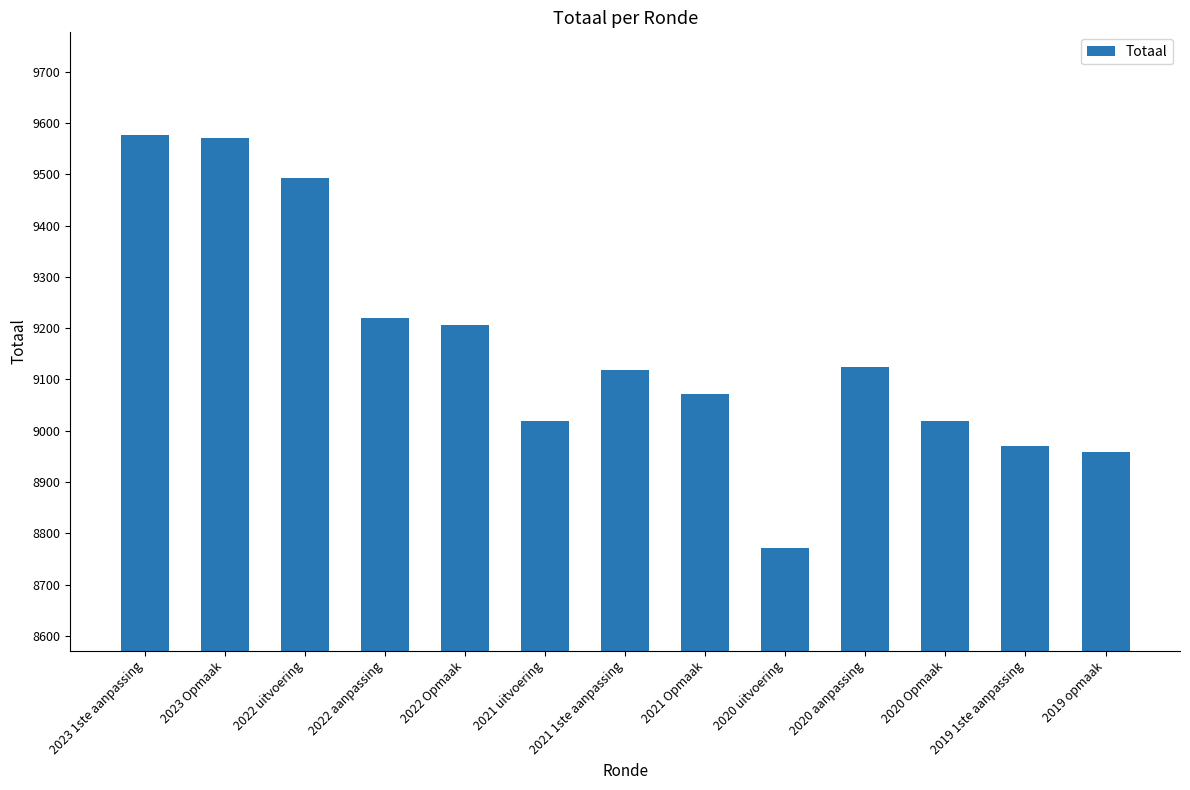

What is the smallest value displayed?

8771